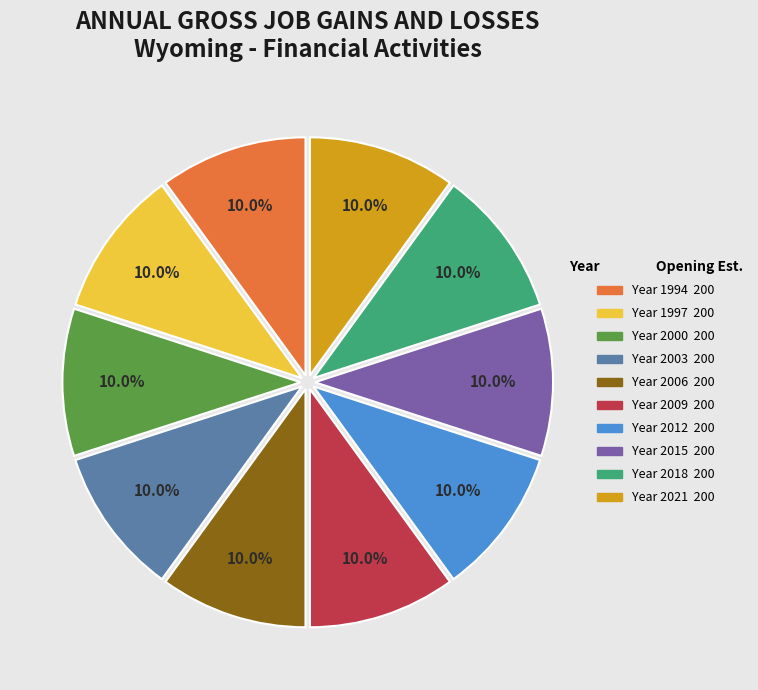

How many segments does this pie chart have?

10